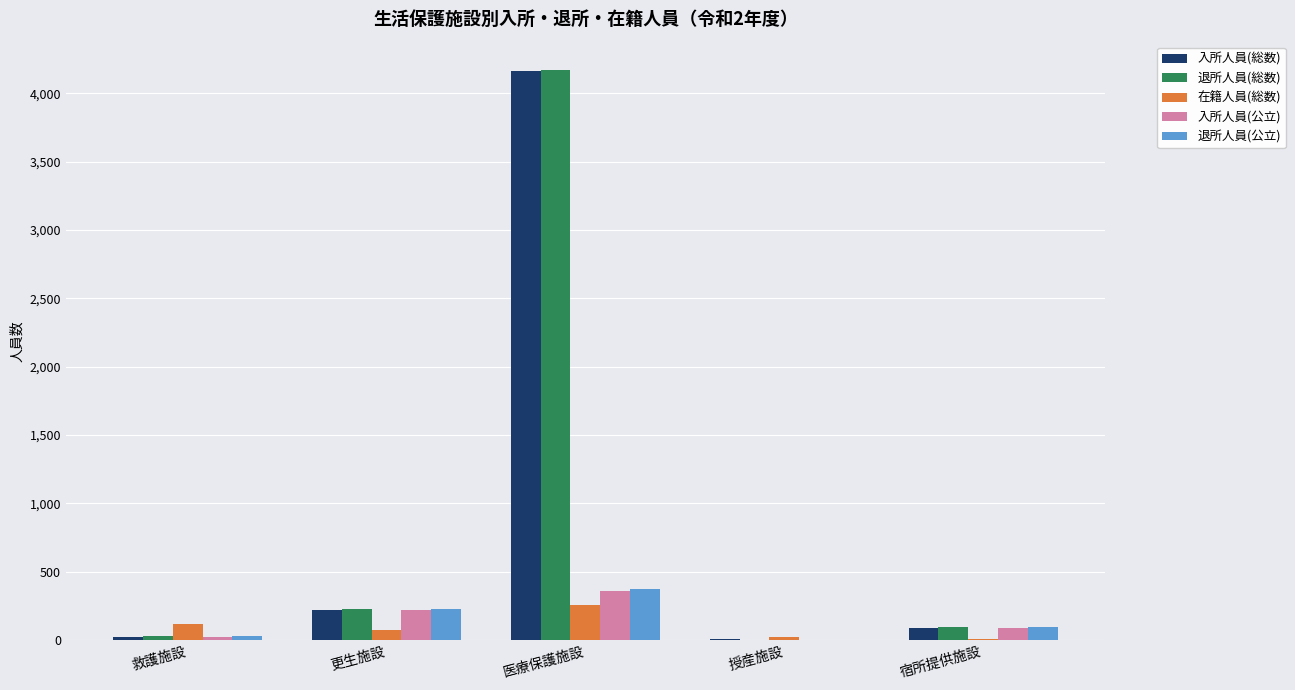

Which category has the highest value across all series?

医療保護施設